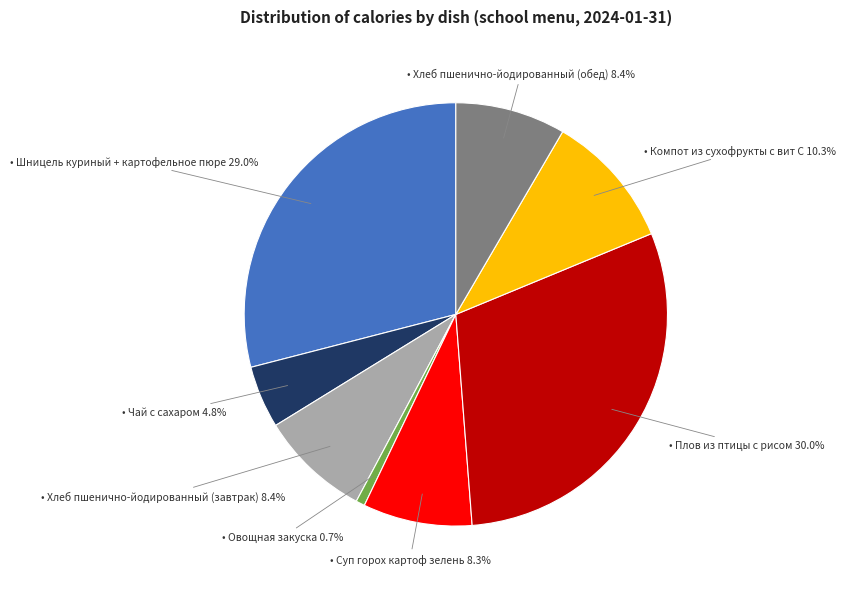

Does any single category account for the majority?

No